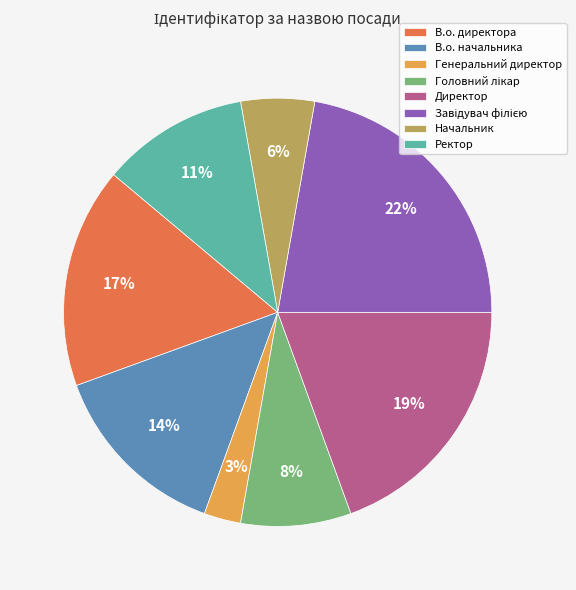

Does Ректор represent more than half of the total?

No